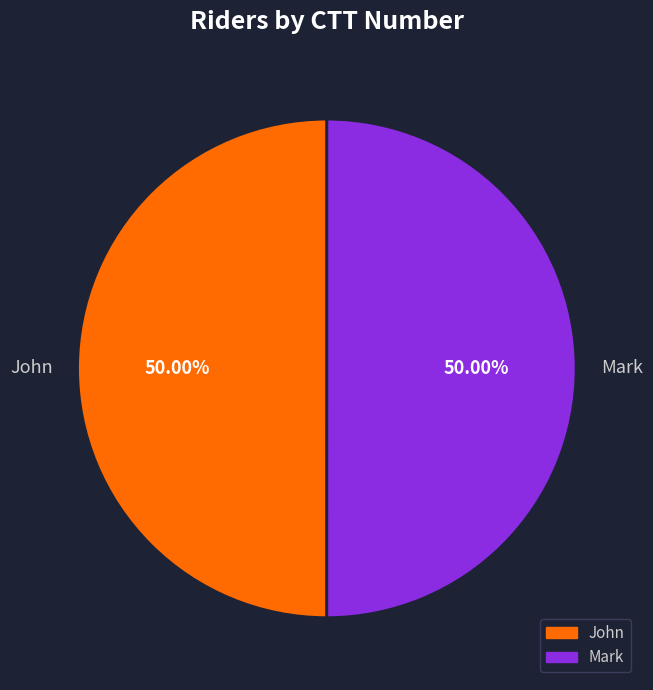

To the nearest percent, what portion does Mark represent?

50%